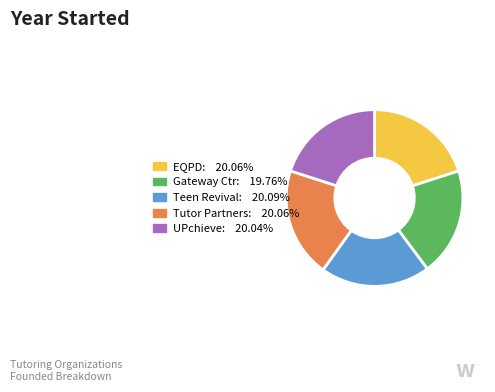

What is the ratio of the value at EQPD: 20.06% to the value at Tutor Partners: 20.06%?

1.0